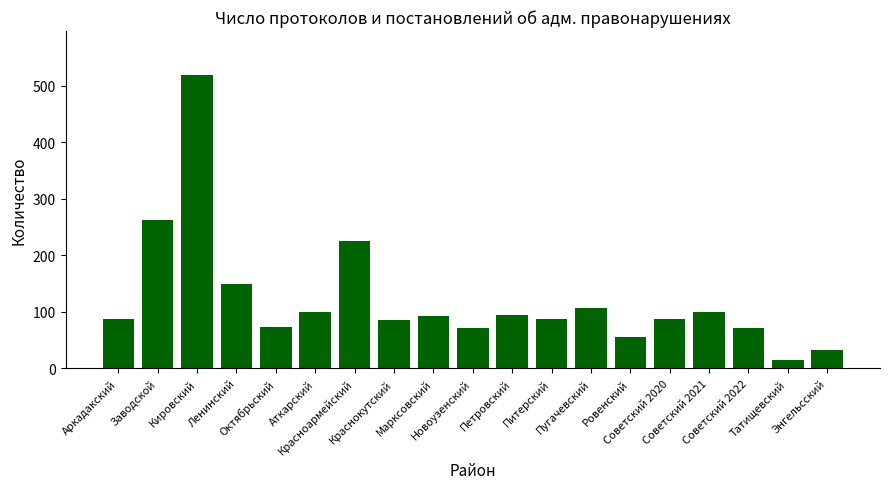

Between Кировский and Аткарский, which is larger?

Кировский